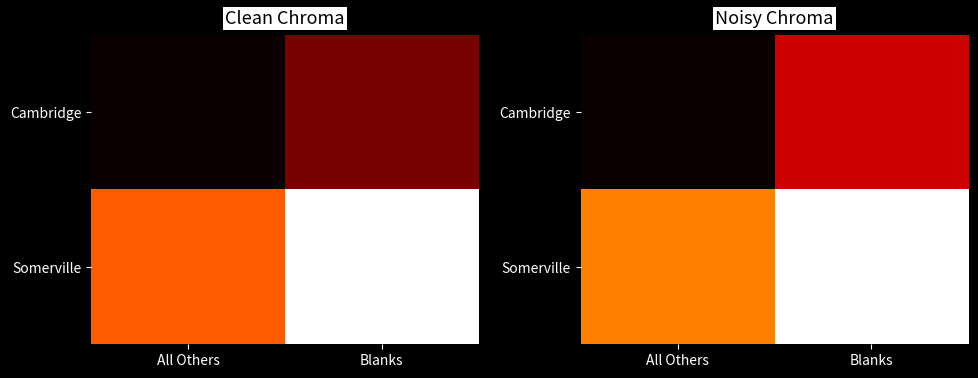

What is the sum of the Cambridge values at Blanks and All Others?

3.0